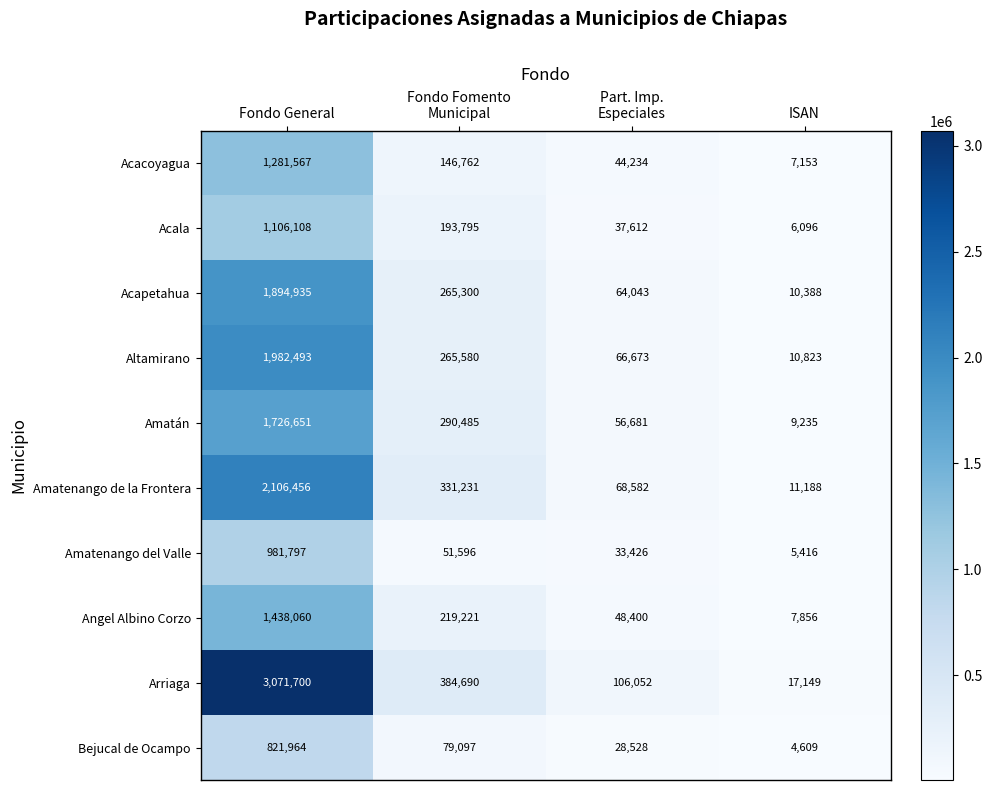

What is the difference between the maximum and second lowest values in the Acacoyagua series?

1237333